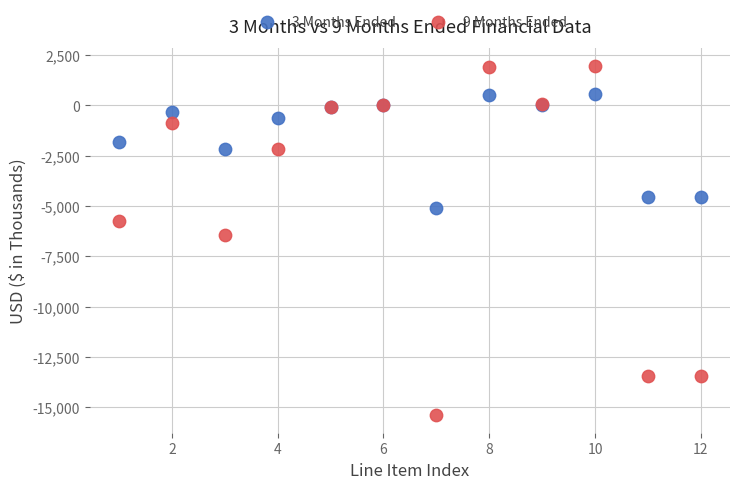

Across all series, what Y value is closest to -6719?

-6470